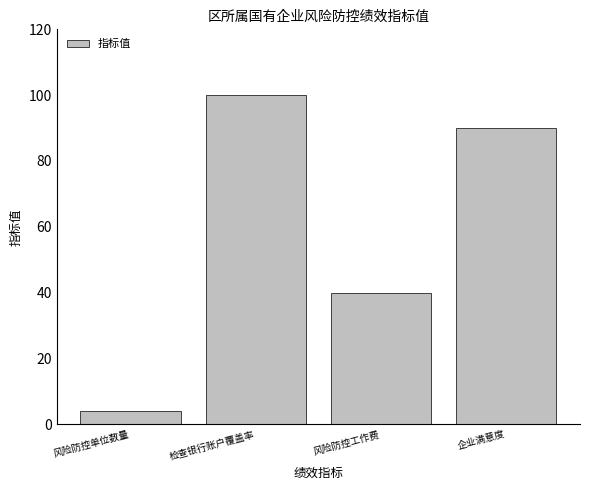

True or false: the data shows 40 at 风险防控工作费.

True